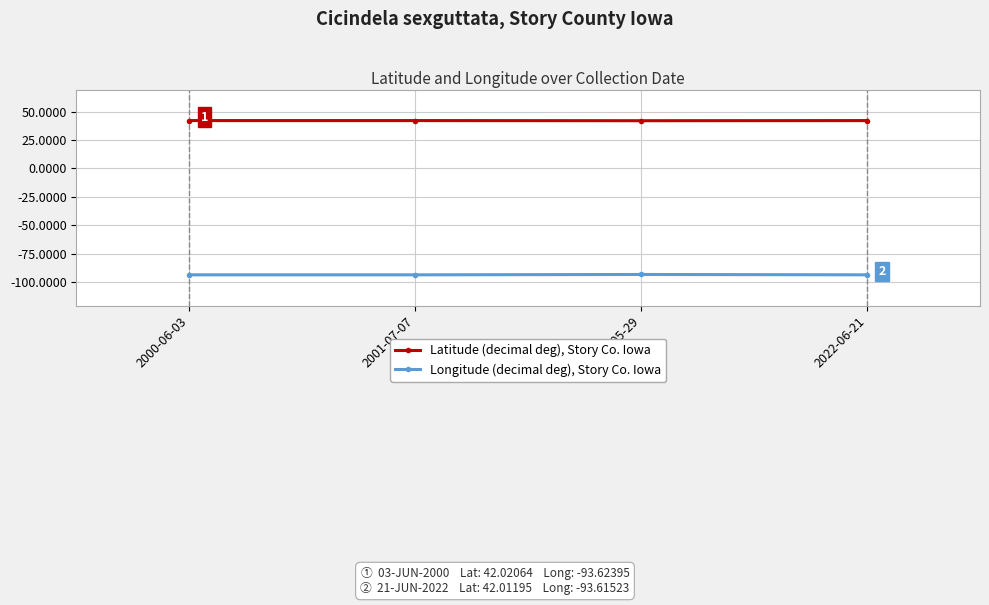

What is the total value across all series at 2000-06-03?

-51.6